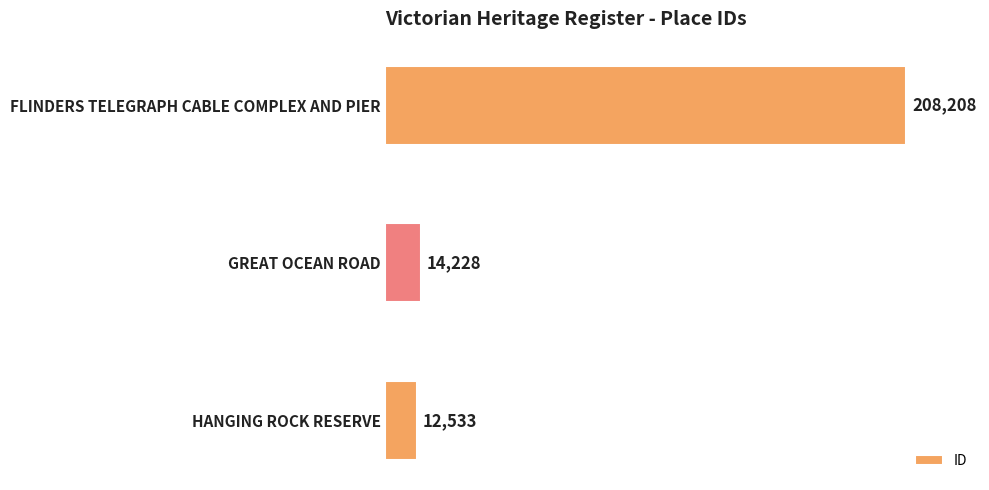

What is the average value?

78323